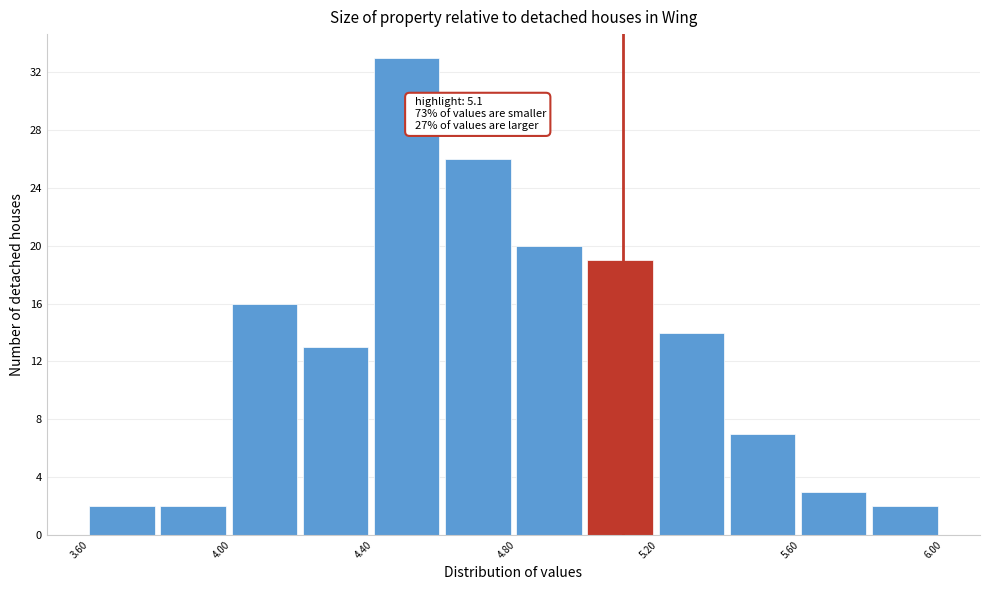

Which range on the x-axis has the tallest bar?

4.4 to 4.6